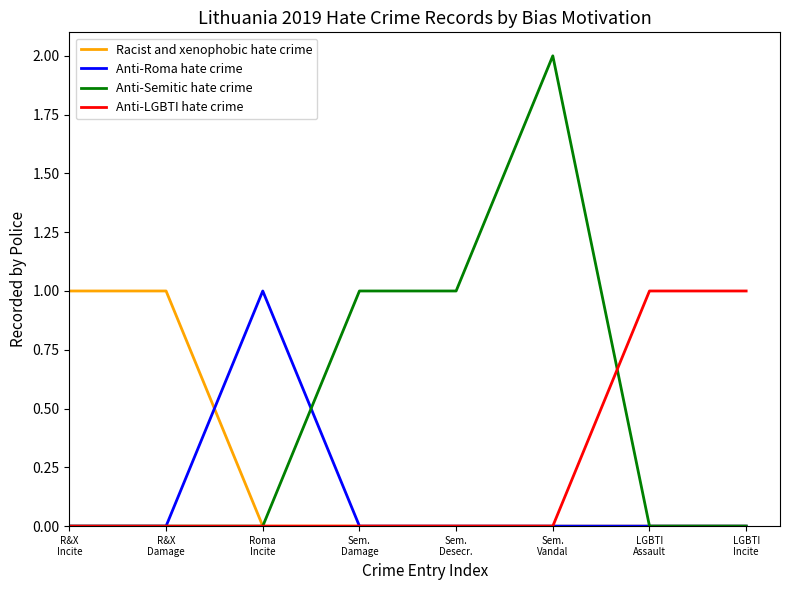

How many lines are shown in the chart?

4